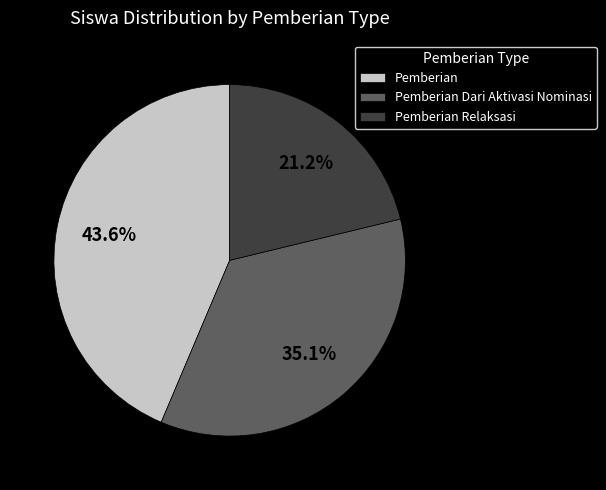

To the nearest percent, what is the difference between the largest and smallest slice percentages?

22%